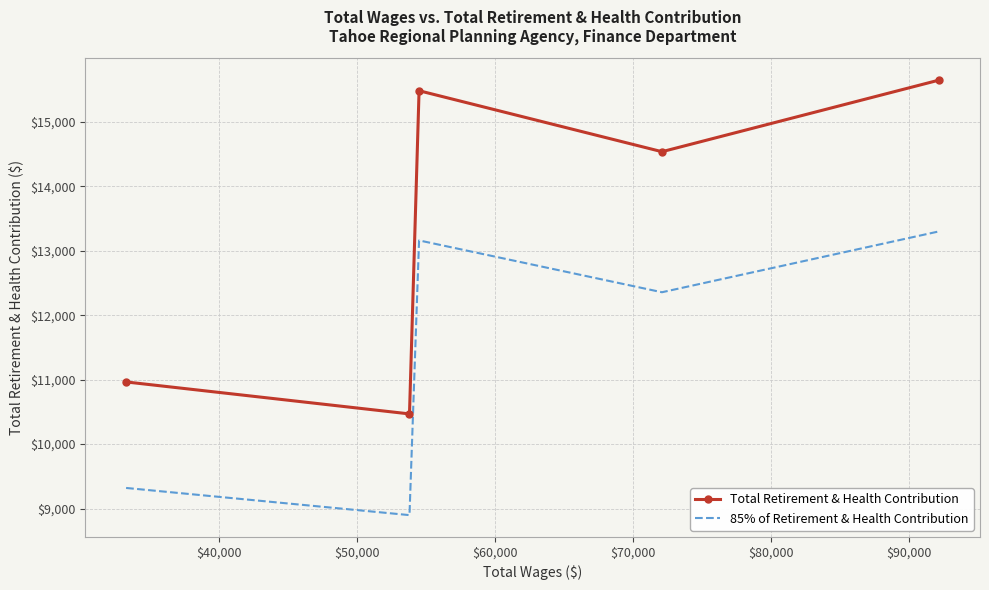

Rank the series by their maximum value, from highest to lowest.

Total Retirement & Health Contribution, 85% of Retirement & Health Contribution